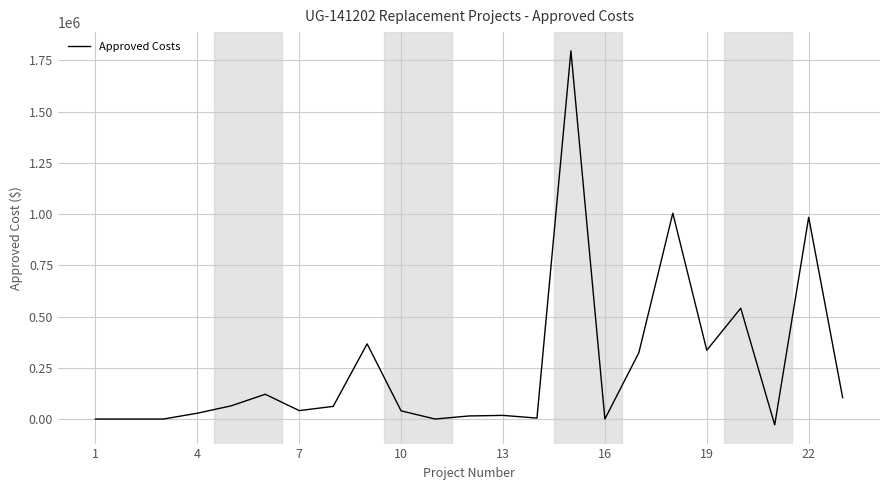

What is the difference between the maximum and minimum values?

1824669.7